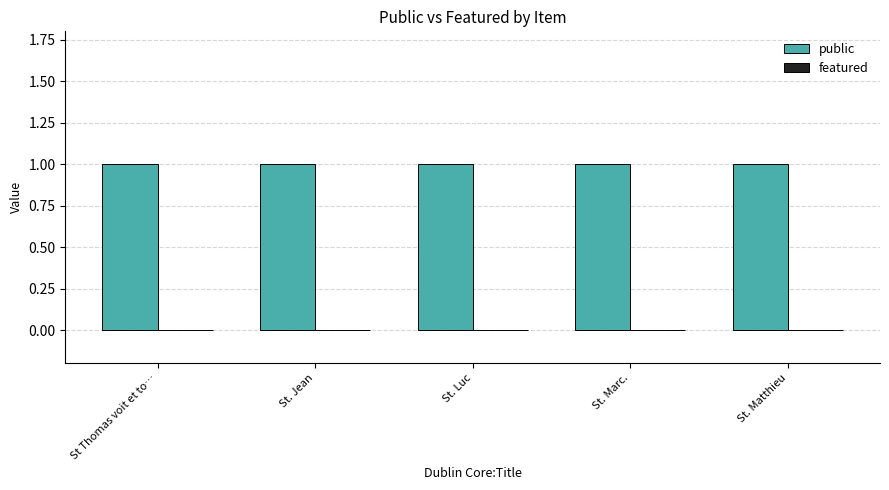

How many data points does each series have?

5